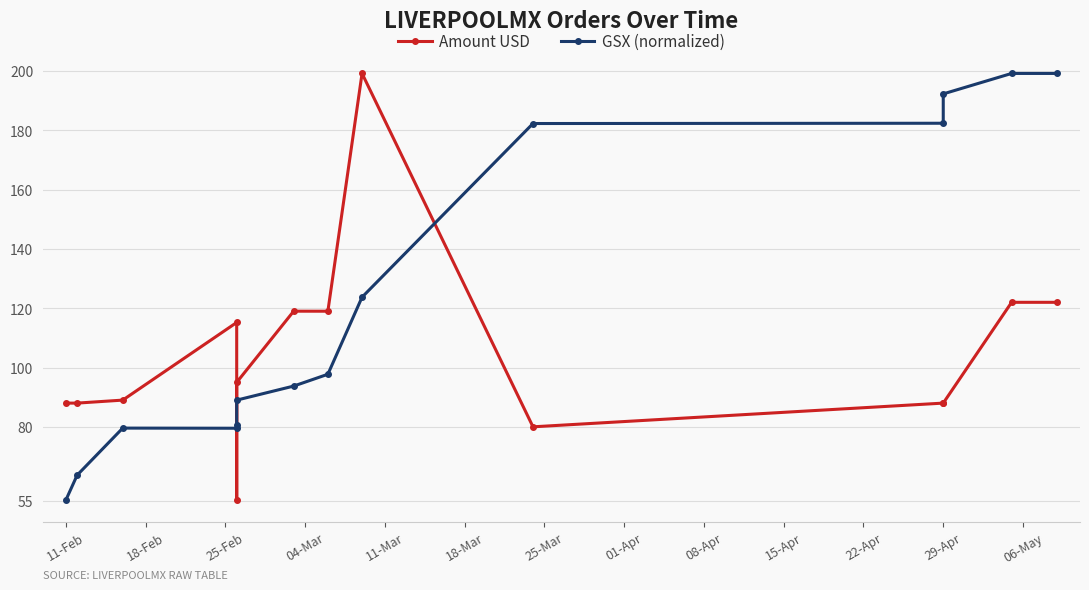

Reading right to left, what are all the values shown in this chart?

Amount USD: 122.0	122.0	88.0	88.0	80.0	199.2	119.0	119.0	95.0	55.2	115.2	89.0	88.0	88.0
GSX (normalized): 199.2	199.2	192.3	182.4	182.3	123.7	97.7	93.7	89.0	80.7	79.5	79.6	63.7	55.2